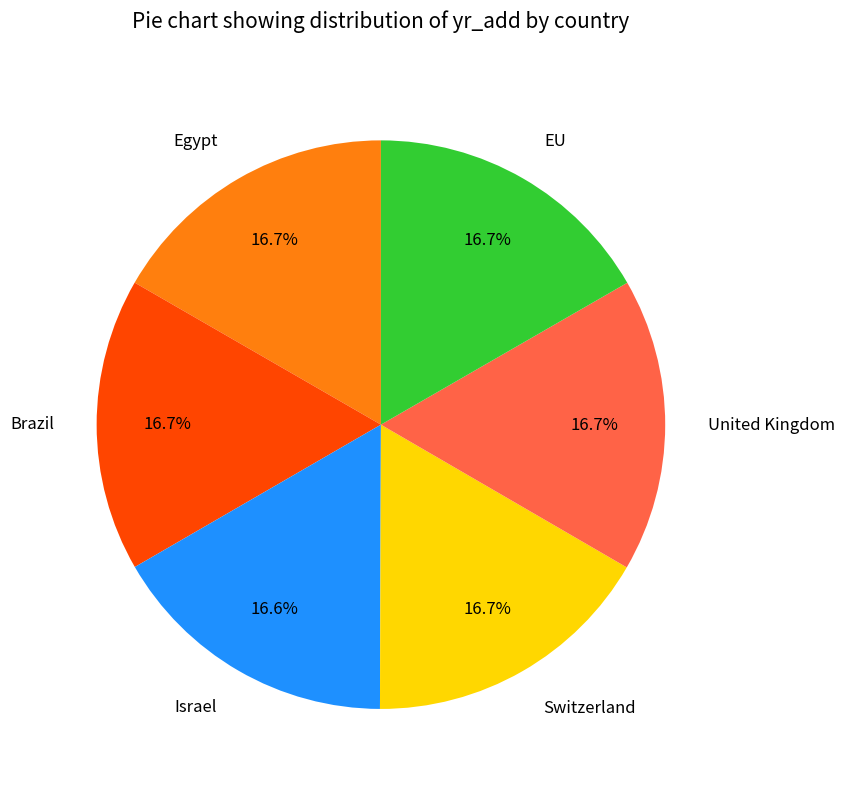

What percentage is the EU slice, to the nearest percent?

17%